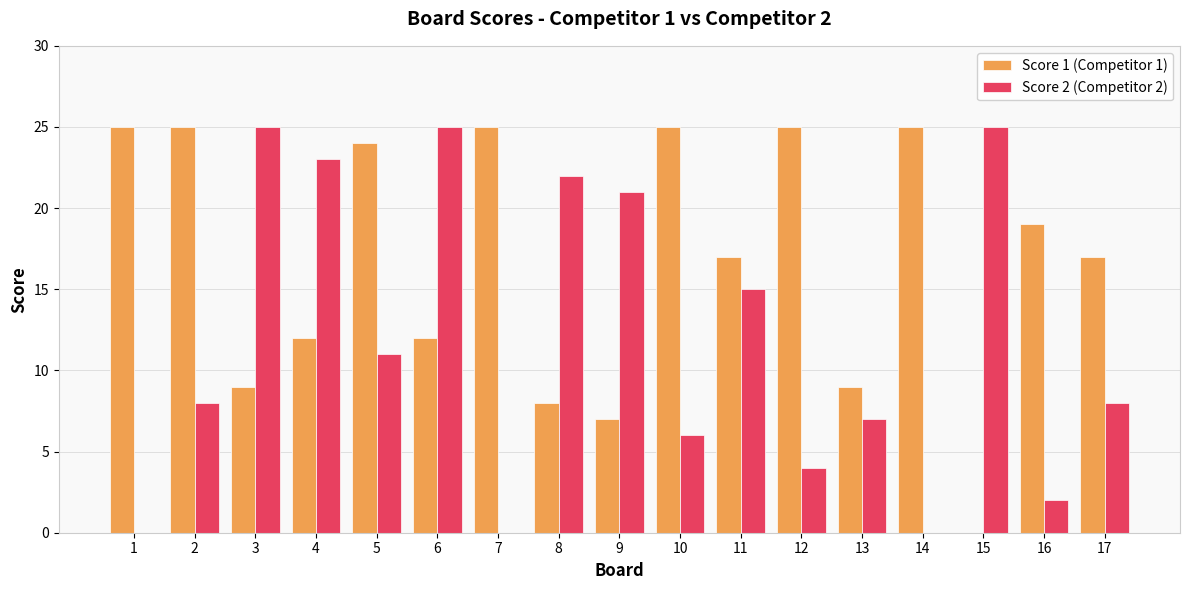

What is the sum of all Score 1 (Competitor 1) values?

284